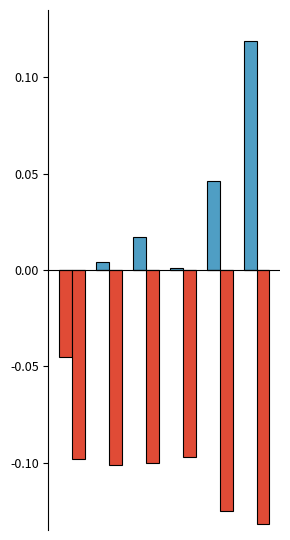

How many groups of bars are there?

6